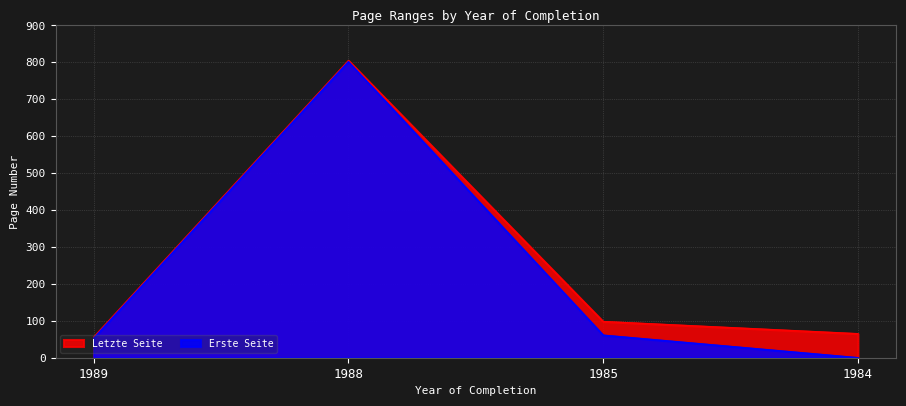

Between 1989 and 1988, which is larger?

1988